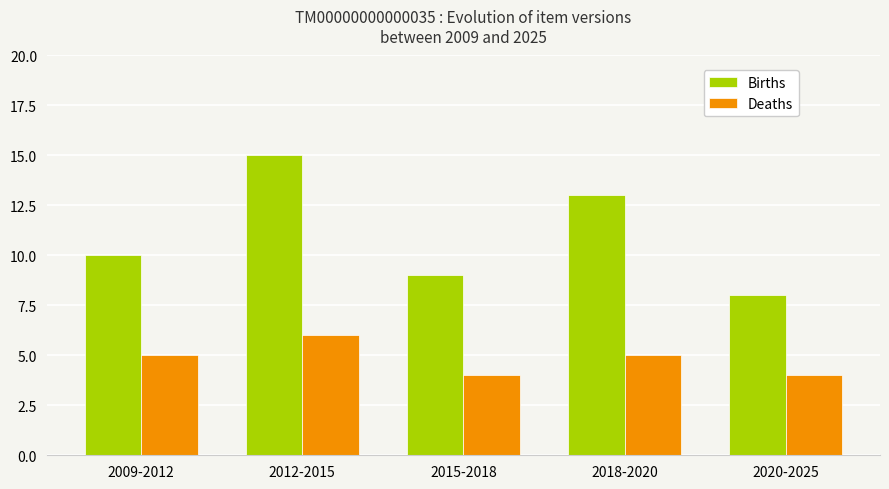

The Deaths series shows 6 at 2015-2018. True or false?

False